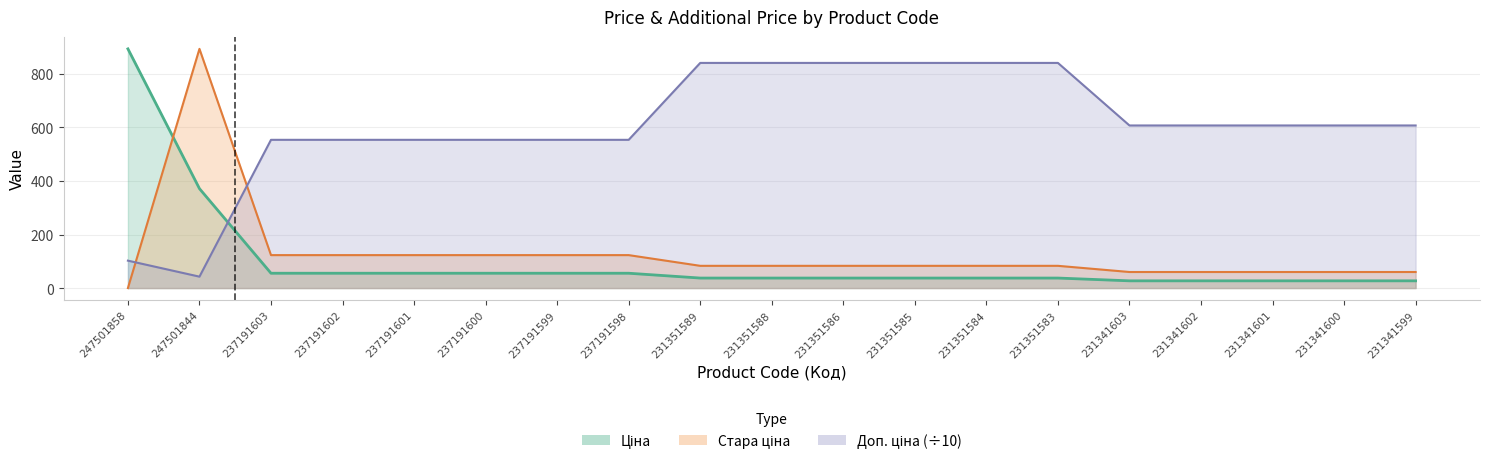

Which category has the highest value in the Стара ціна series?

247501844